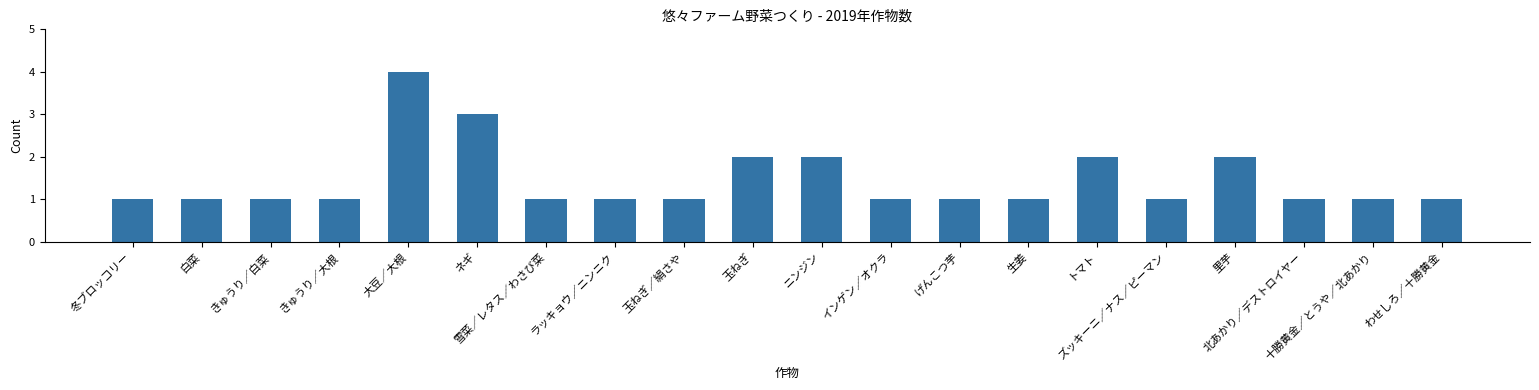

What is the label of the 5th bar from the right?

ズッキーニ／ナス／ピーマン